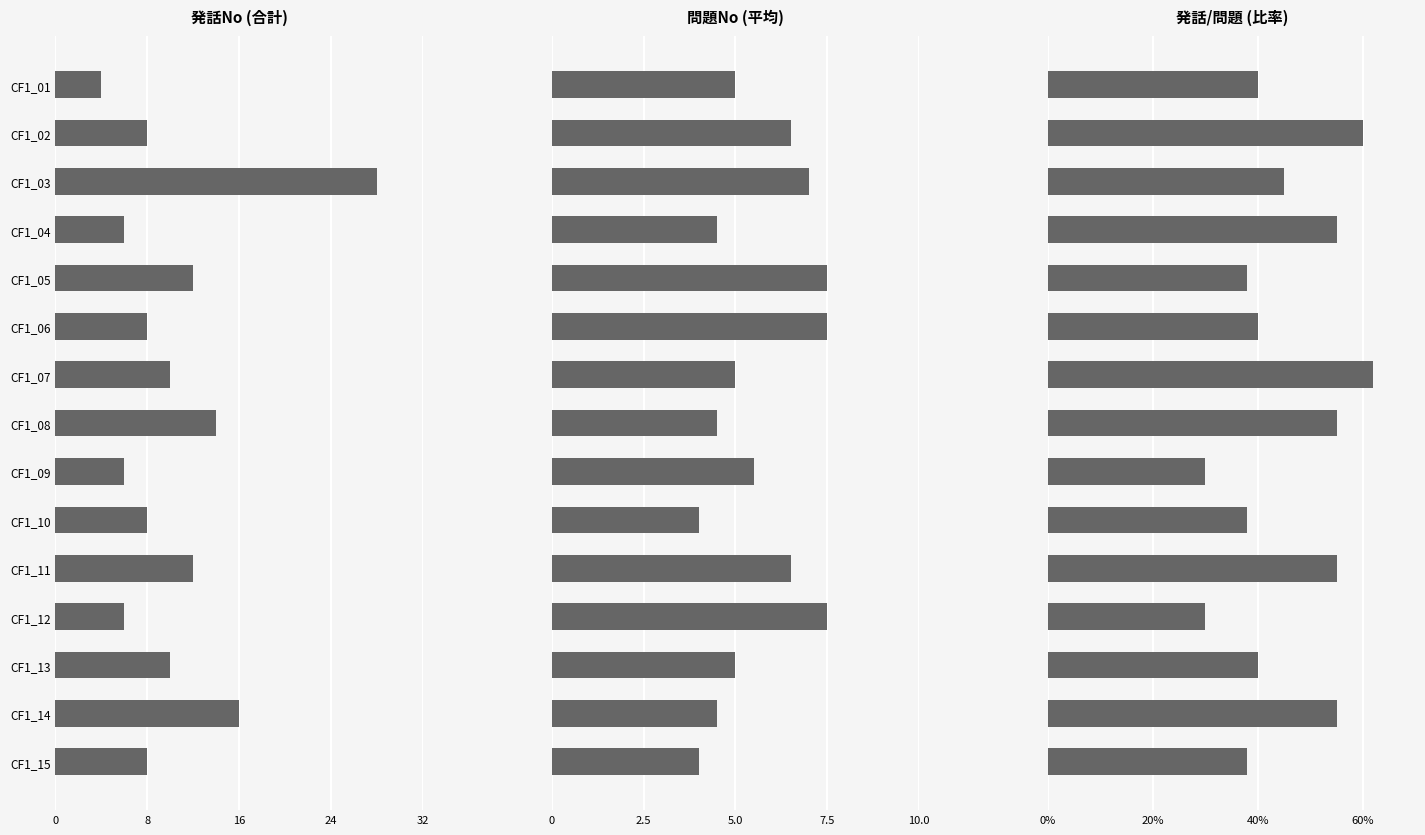

The value of 問題No (平均) at CF1_06 is 7.5. True or false?

True